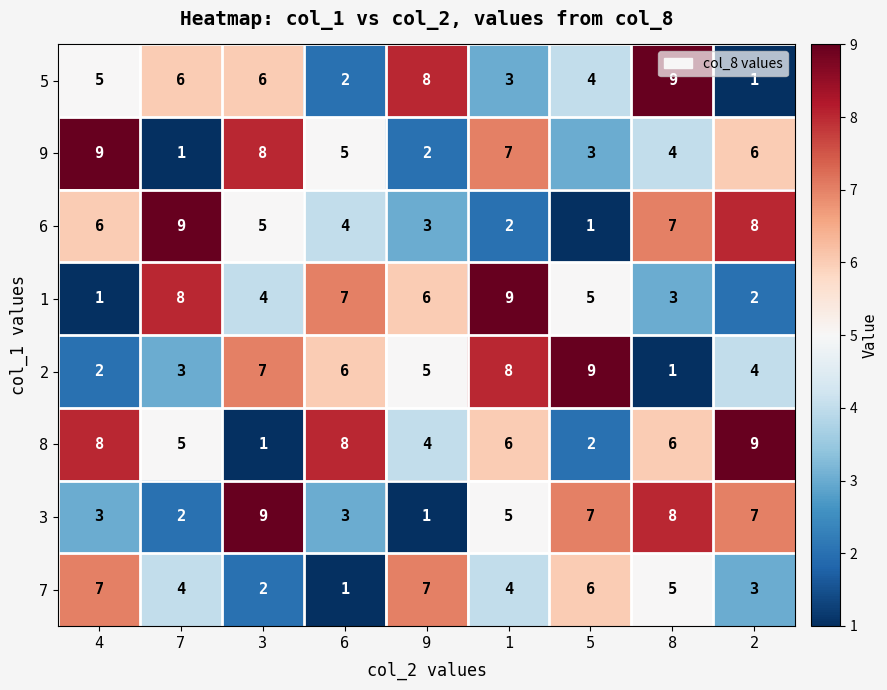

How many distinct data groups are displayed?

8